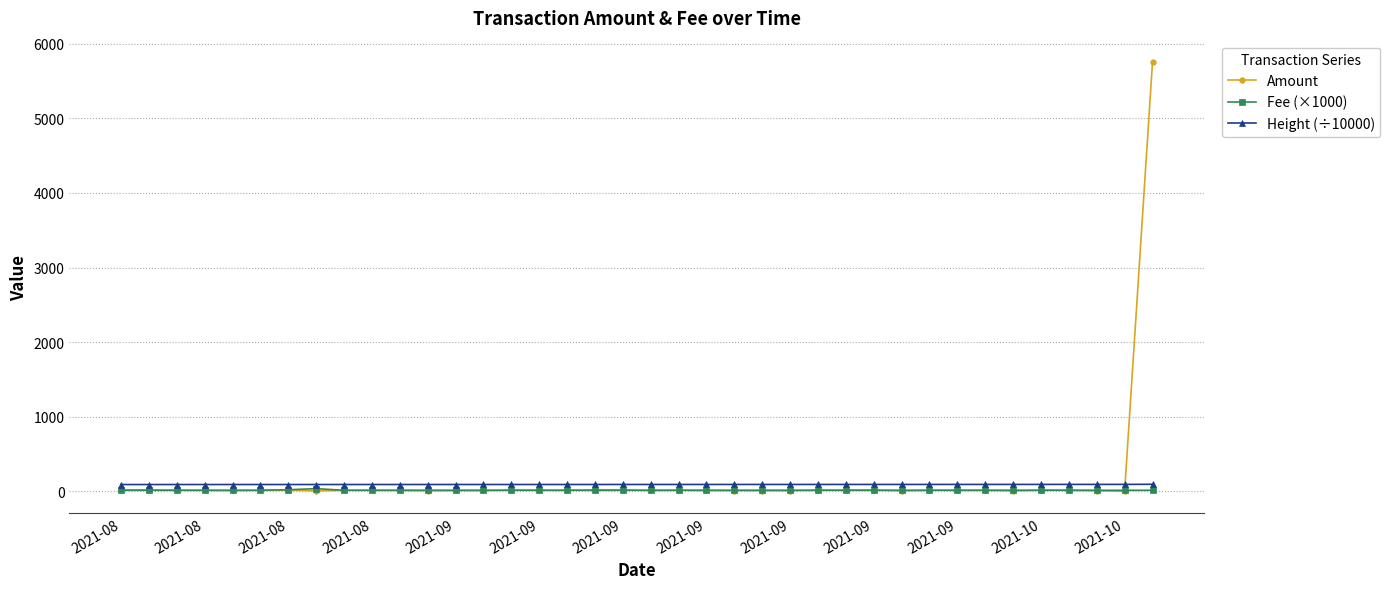

Rank the series by their maximum value, from lowest to highest.

Fee (×1000), Height (÷10000), Amount